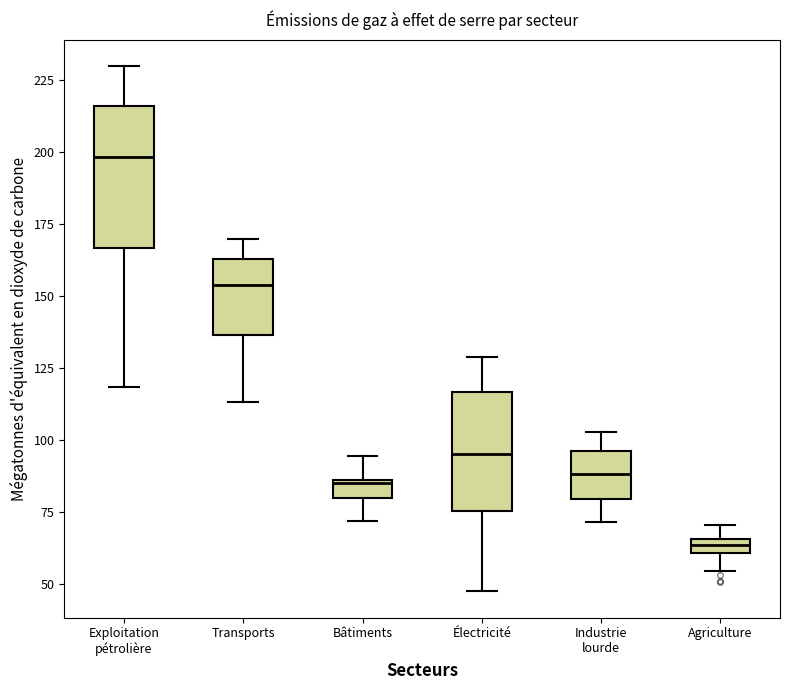

Which box has the lowest median line?

Agriculture